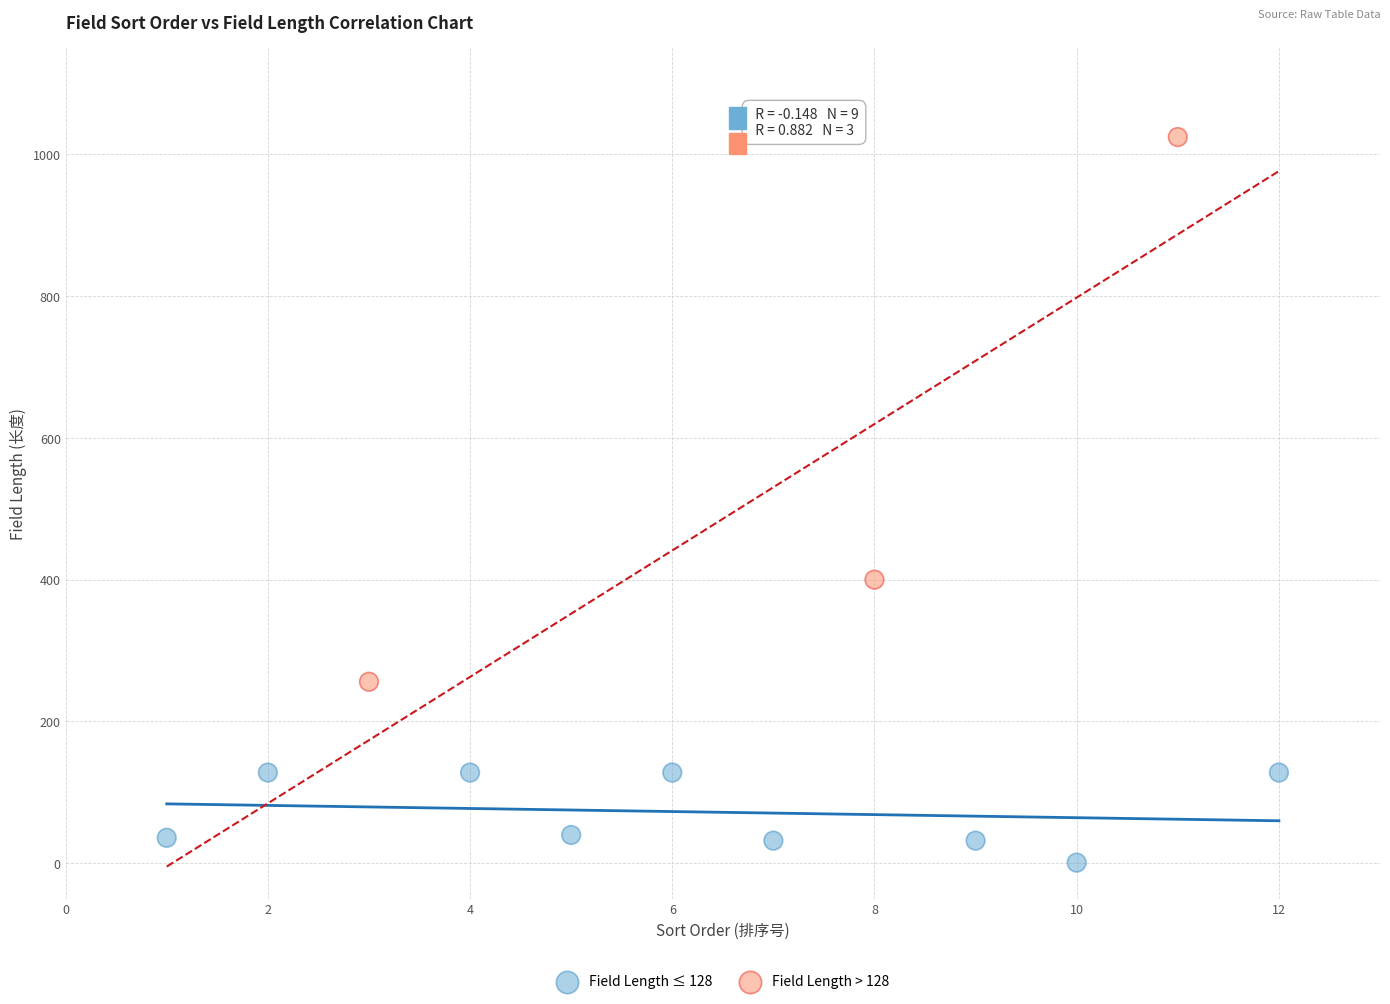

Which series contains the highest Y value?

Field Length > 128